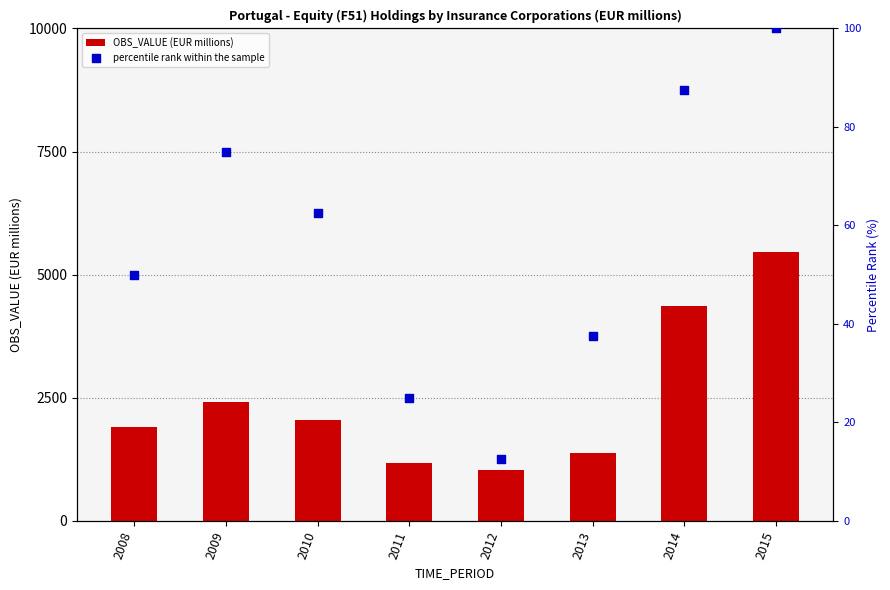

Which series has the largest total across all categories?

OBS_VALUE (EUR millions)